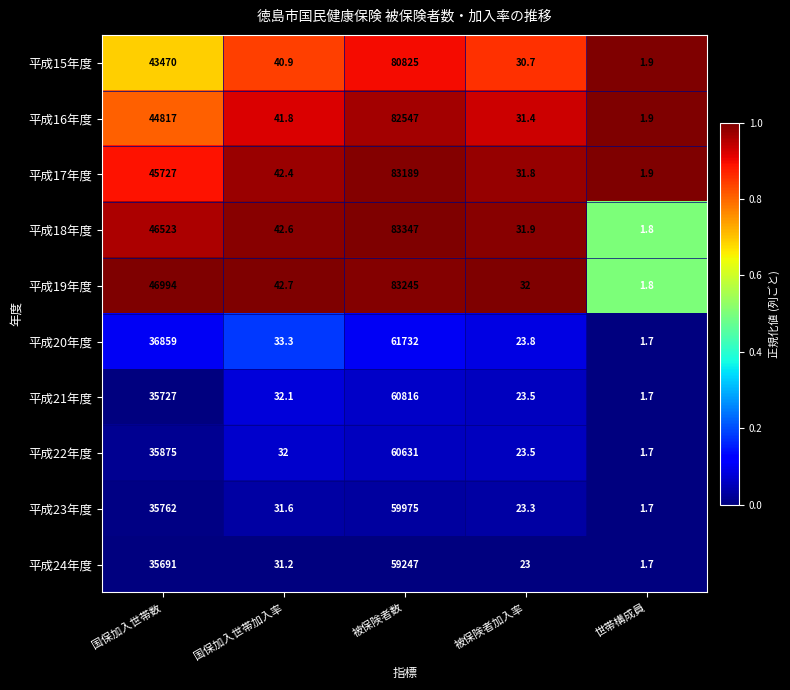

At which category is the sum across all series the highest?

被保険者数